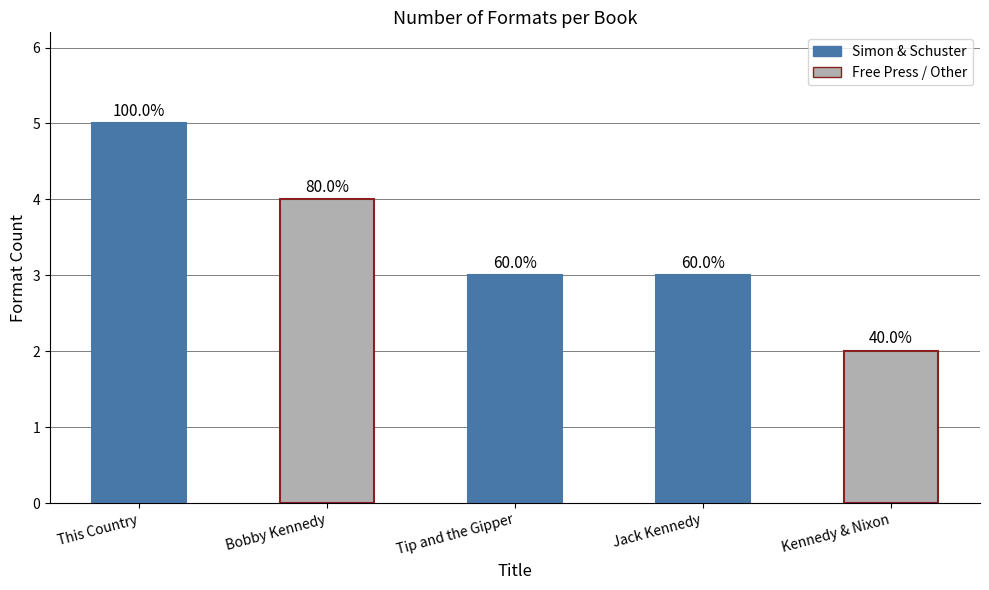

Which category has the lowest value across all series?

Kennedy & Nixon